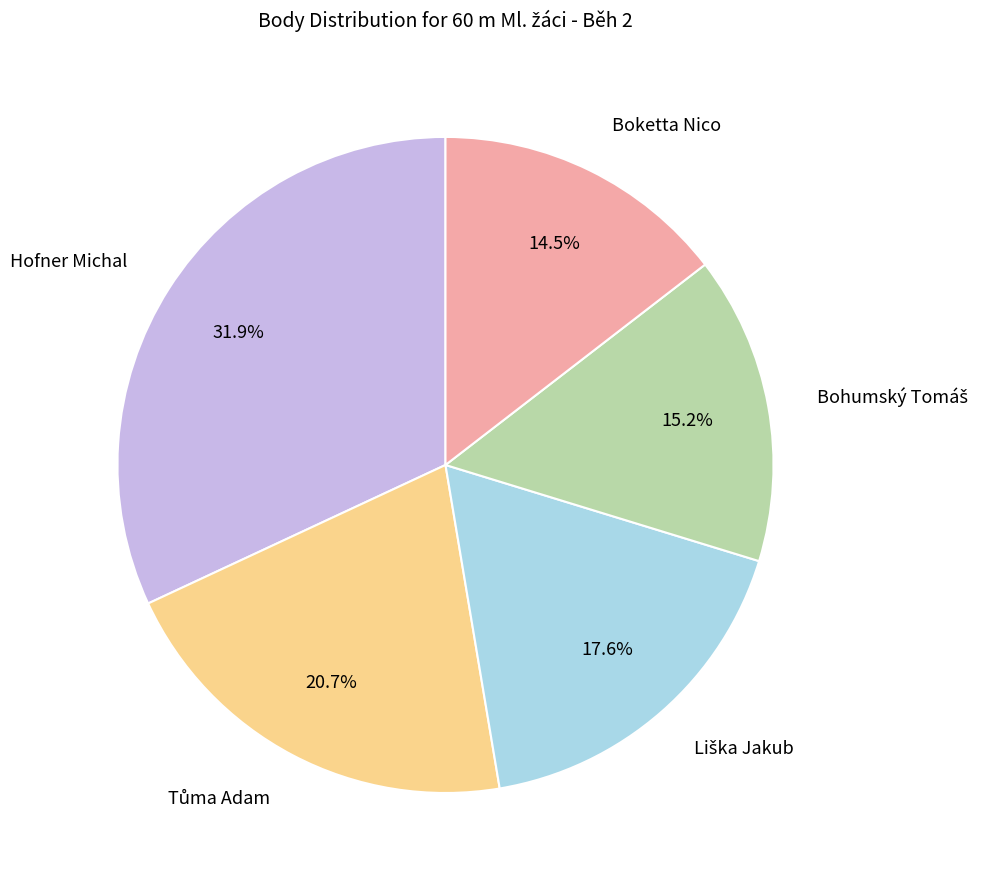

How many slices are in this pie chart?

5